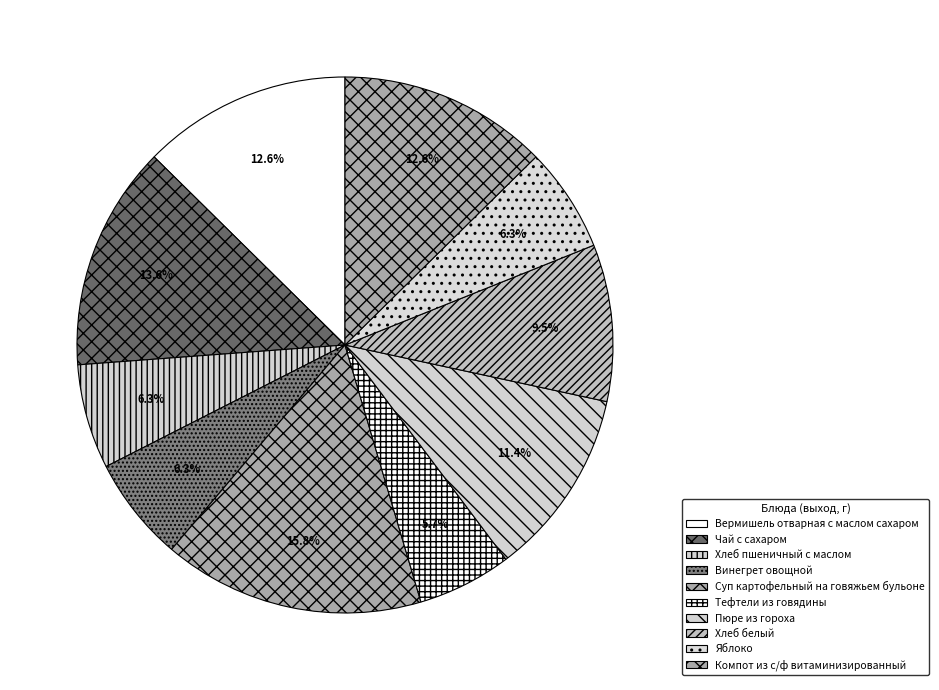

To the nearest percent, what is the combined percentage of Вермишель отварная с маслом сахаром and Компот из с/ф витаминизированный?

25%